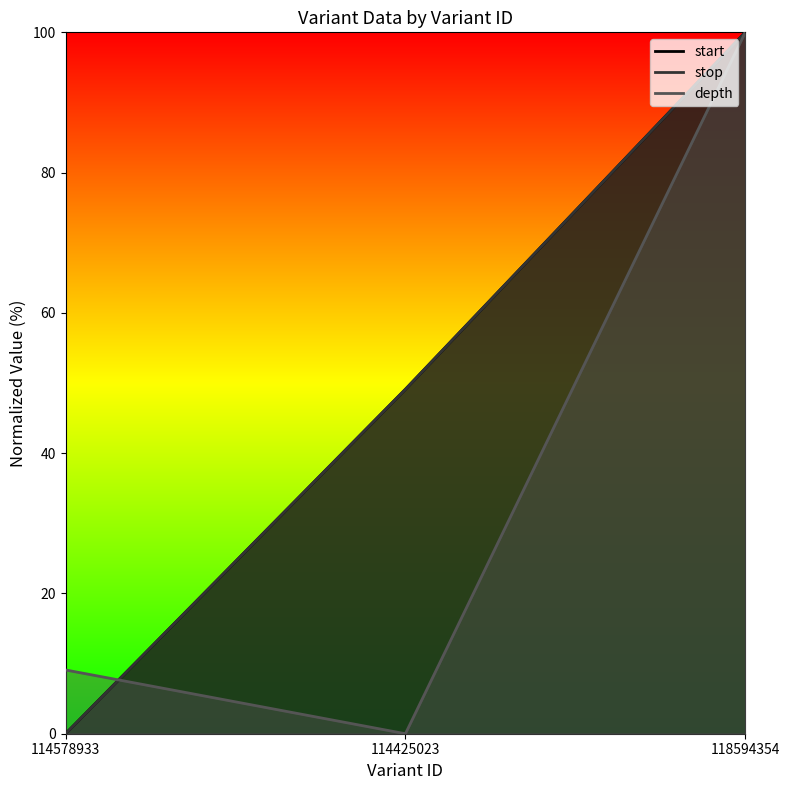

Rank the series at 114578933 from lowest to highest value.

start, stop, depth